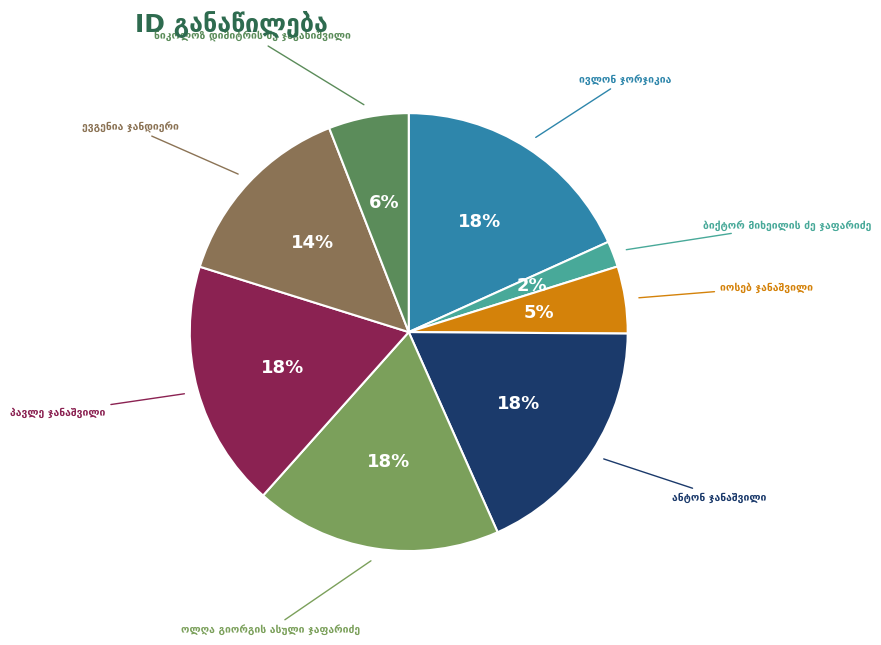

To the nearest percent, what is the difference between the largest and smallest slice percentages?

16%